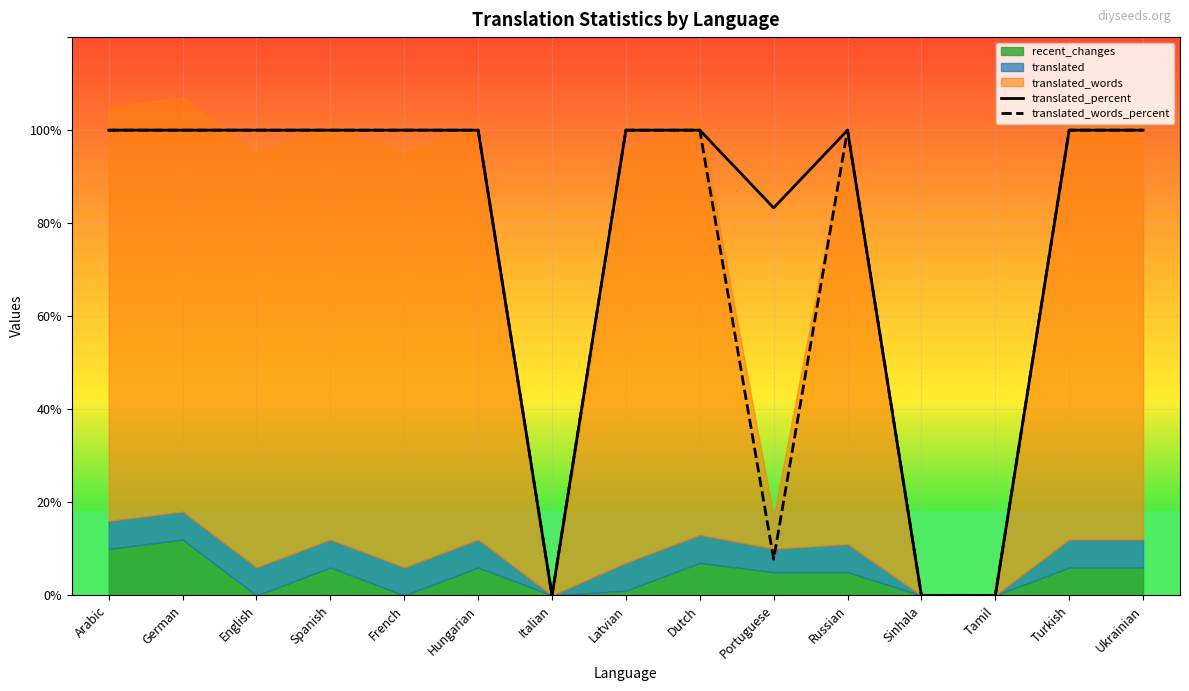

True or false: translated_words_percent has more than 1 interior local peaks.

False